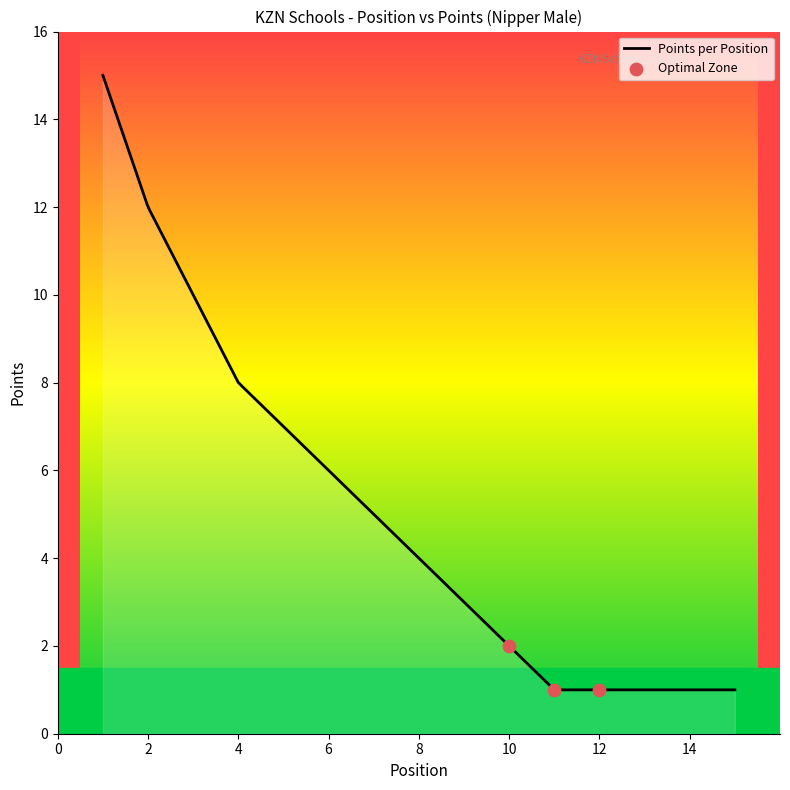

What is the highest value of the Points per Position series?

15.0